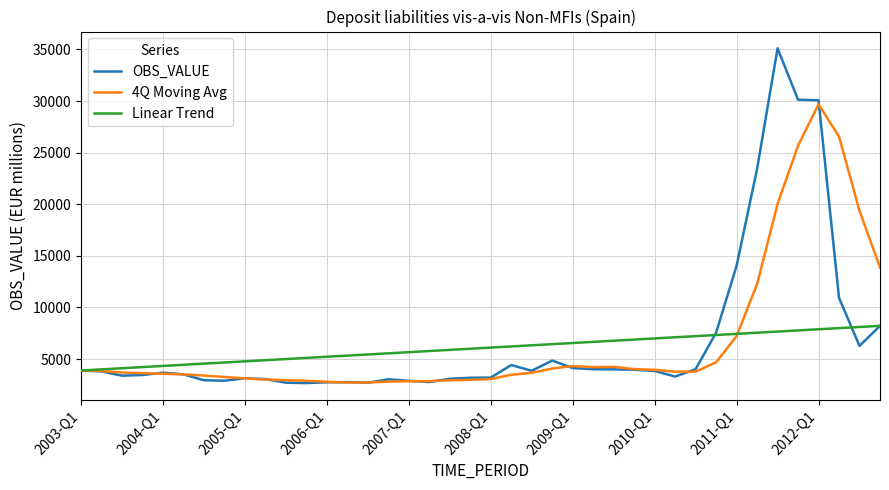

Which series has the widest spread of values?

OBS_VALUE